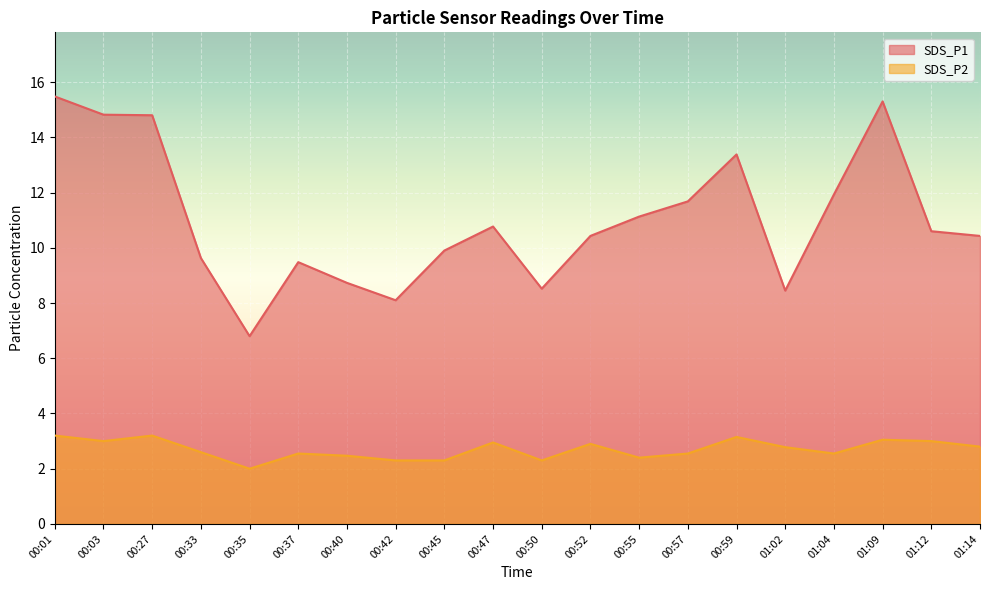

How many interior local valleys does the SDS_P1 series have?

4